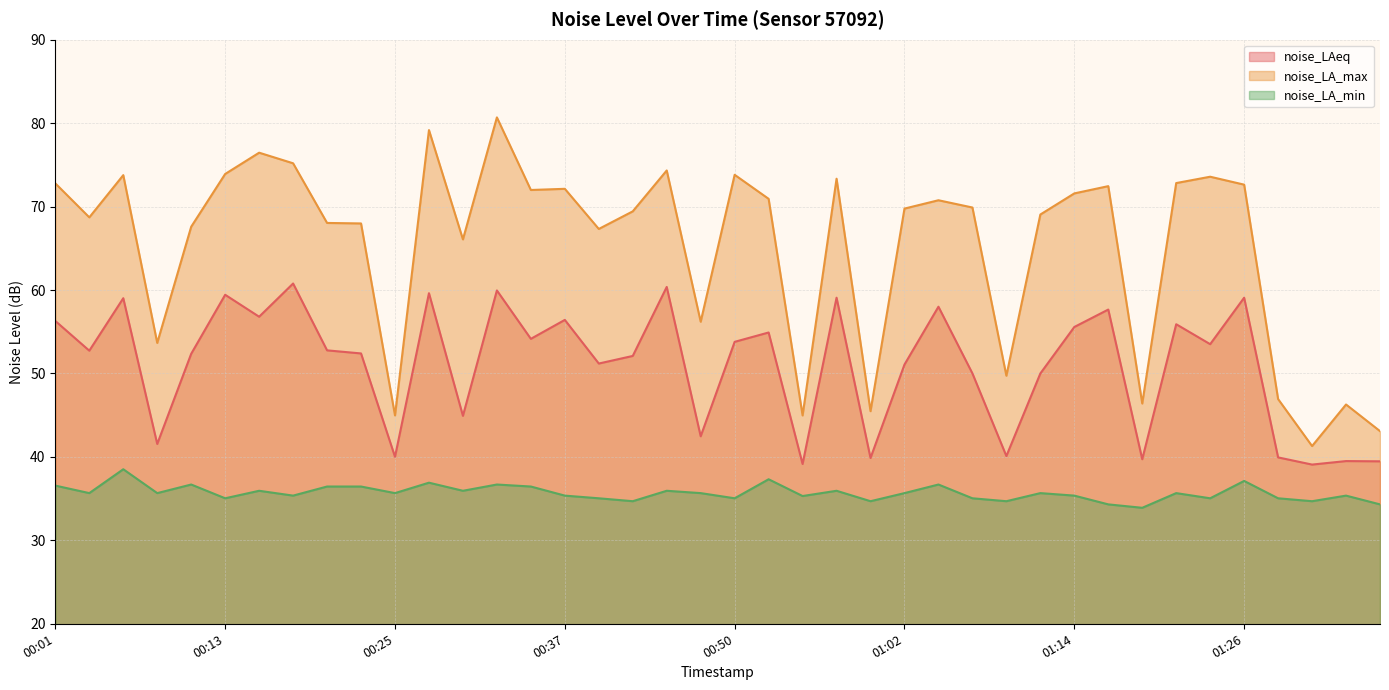

How many data points in noise_LA_max are above 69?

23